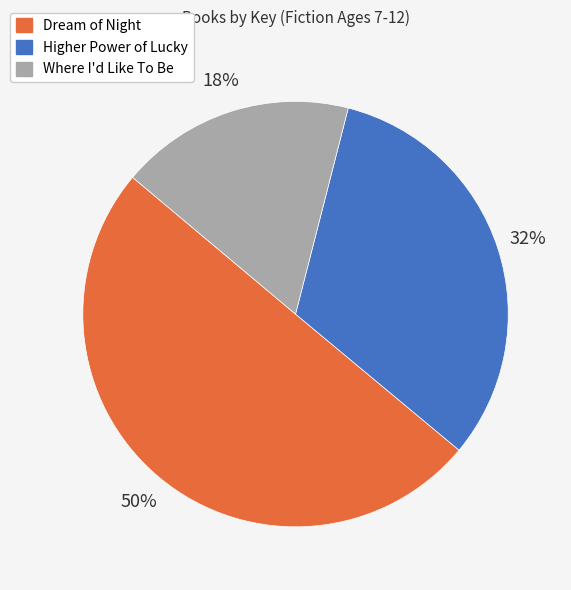

Is it true that Where I'd Like To Be is 8% of the pie?

False